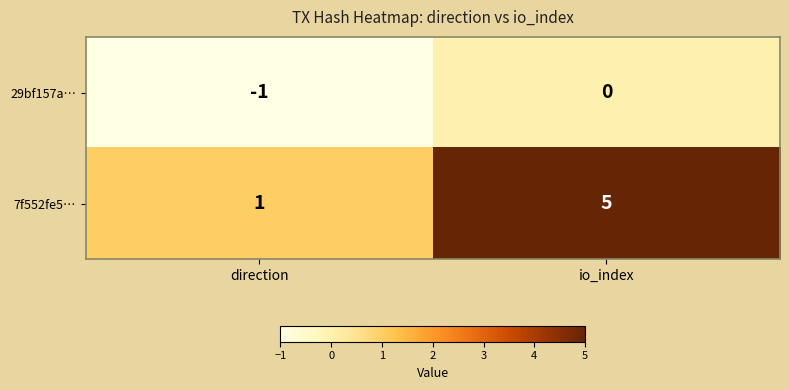

The value of 29bf157a… at direction is -2. True or false?

False